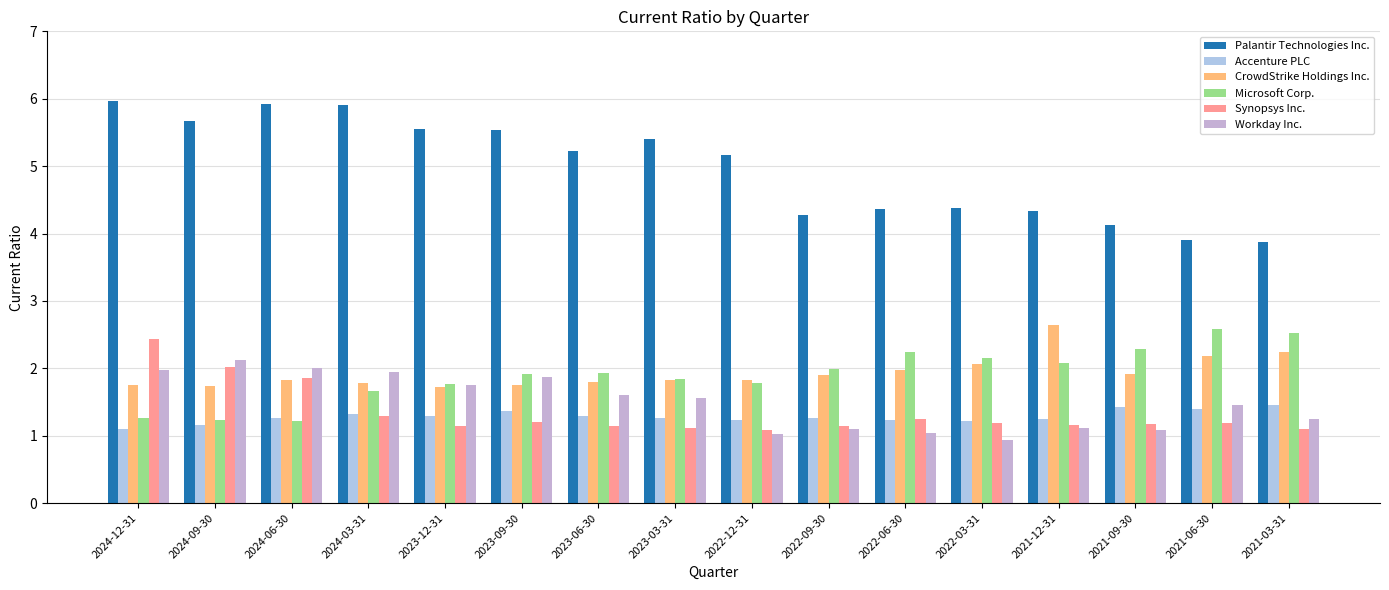

Which has a higher value, 2022-06-30 or 2023-06-30?

2023-06-30